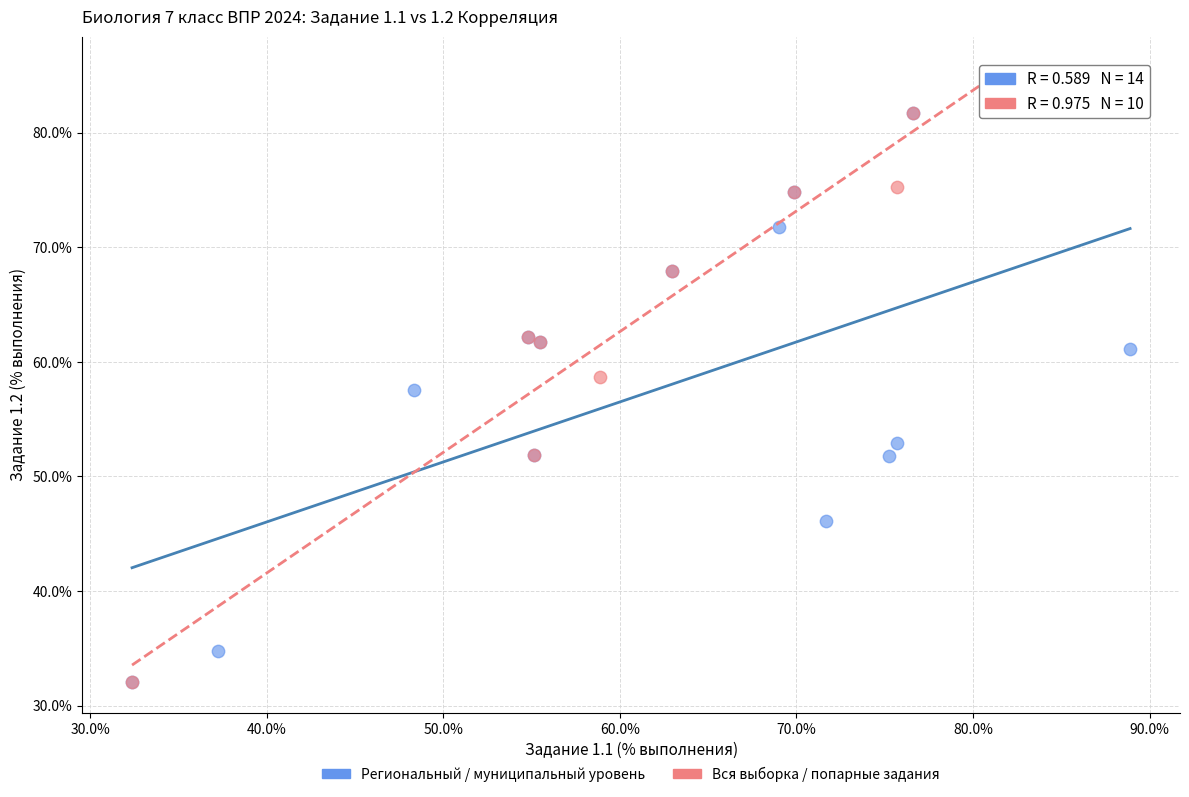

Which series has the largest Y range (max minus min)?

Вся выборка / попарные задания